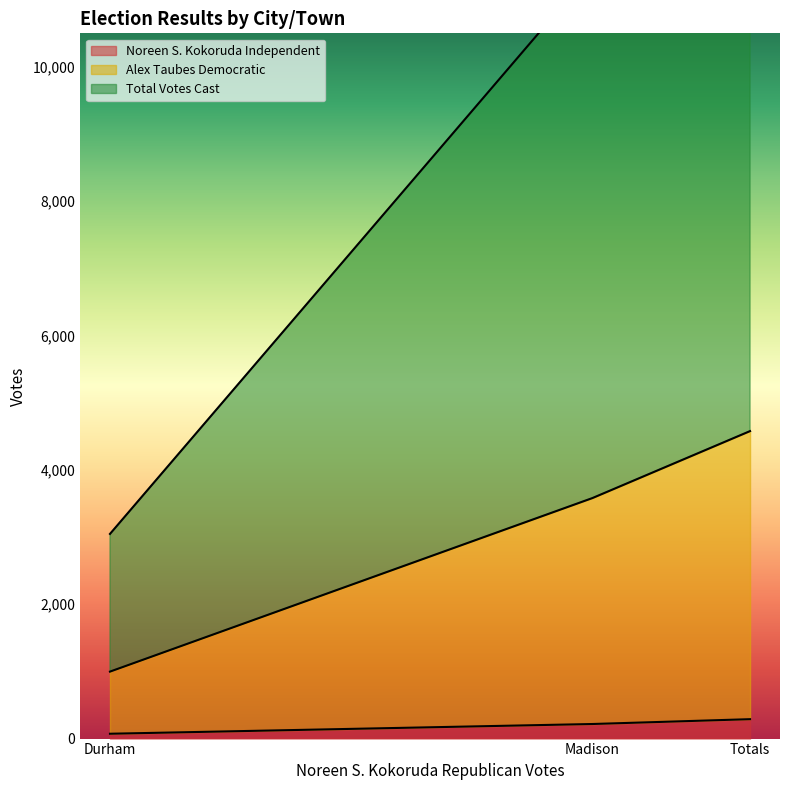

What is the smallest value displayed?

72